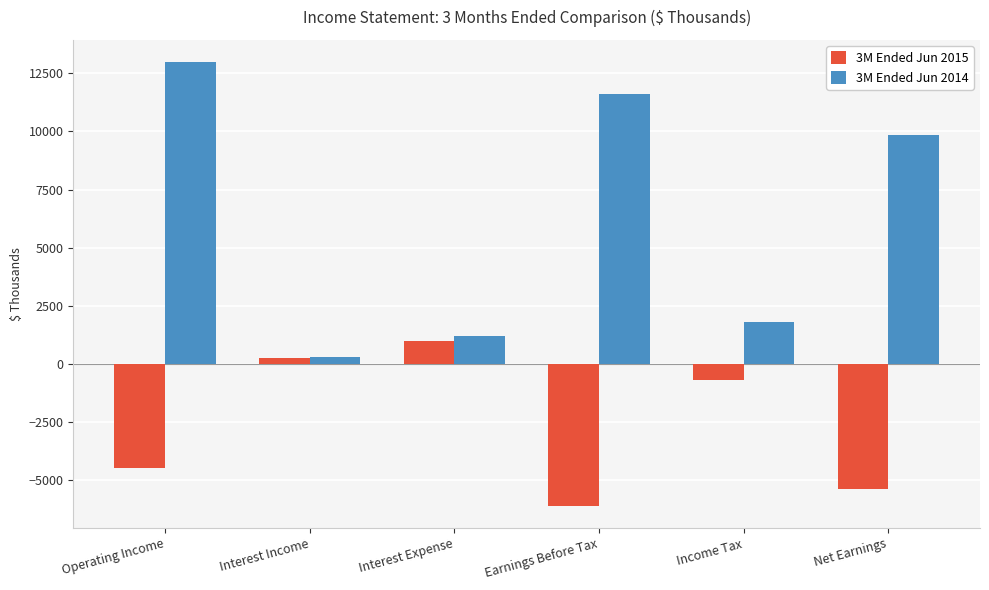

How many data points in 3M Ended Jun 2015 are less than -698?

3